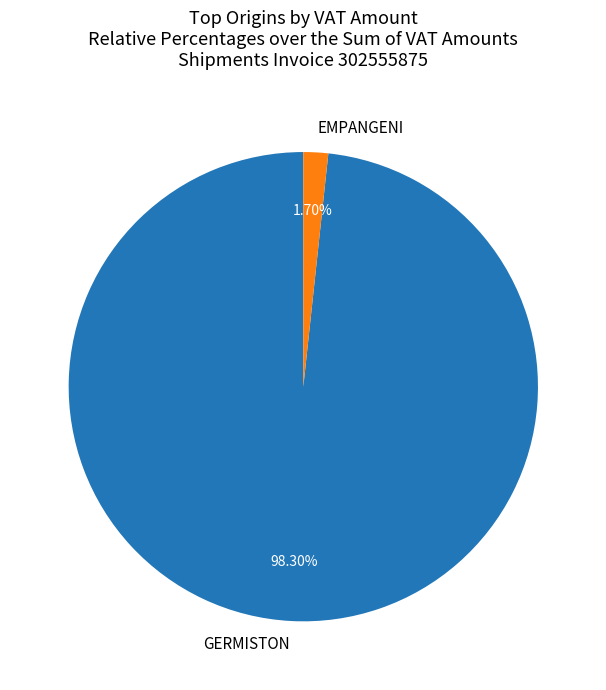

What is the largest slice in the pie chart?

GERMISTON